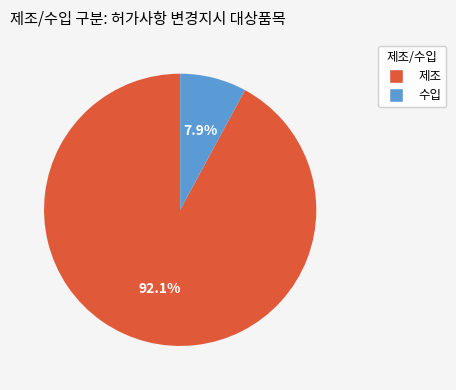

Is the sum of 제조 and 수입 greater than half?

Yes